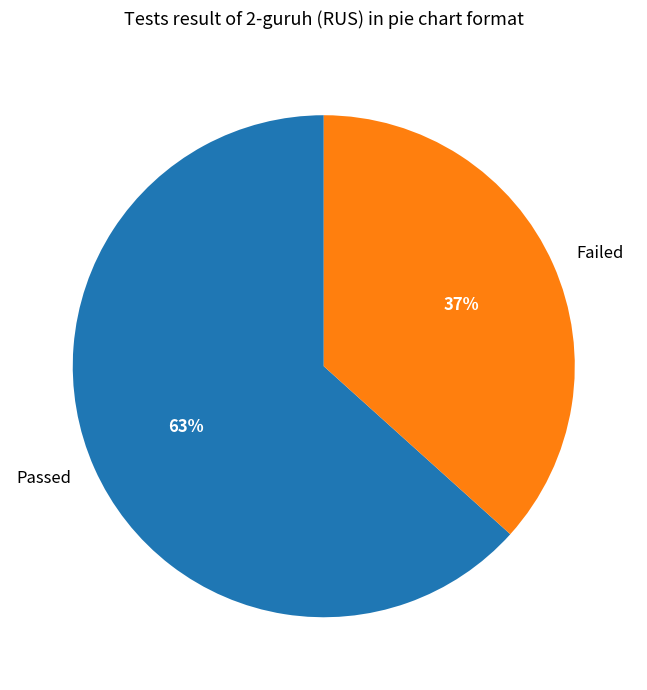

Which slice is the smallest?

Failed